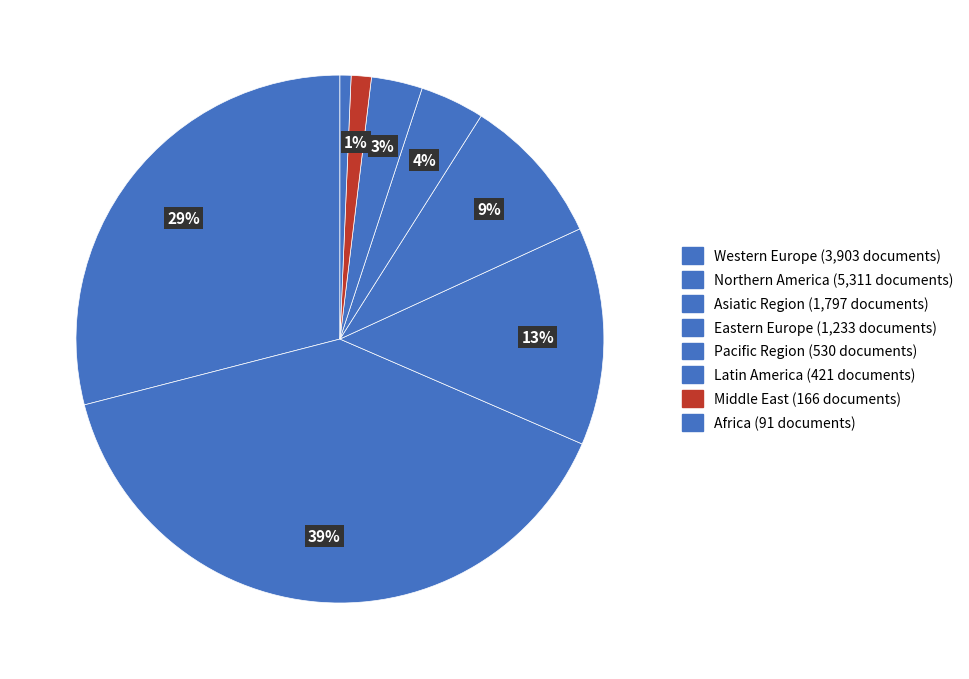

Count the number of slices in the pie.

8